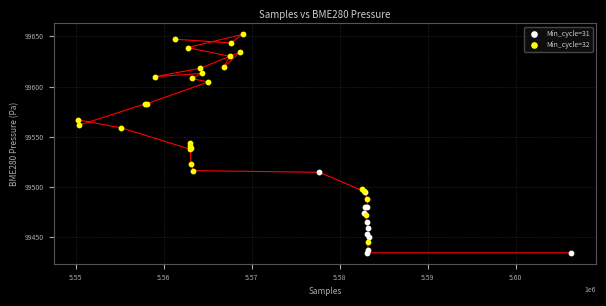

Which series reaches the minimum Y coordinate?

Min_cycle=31